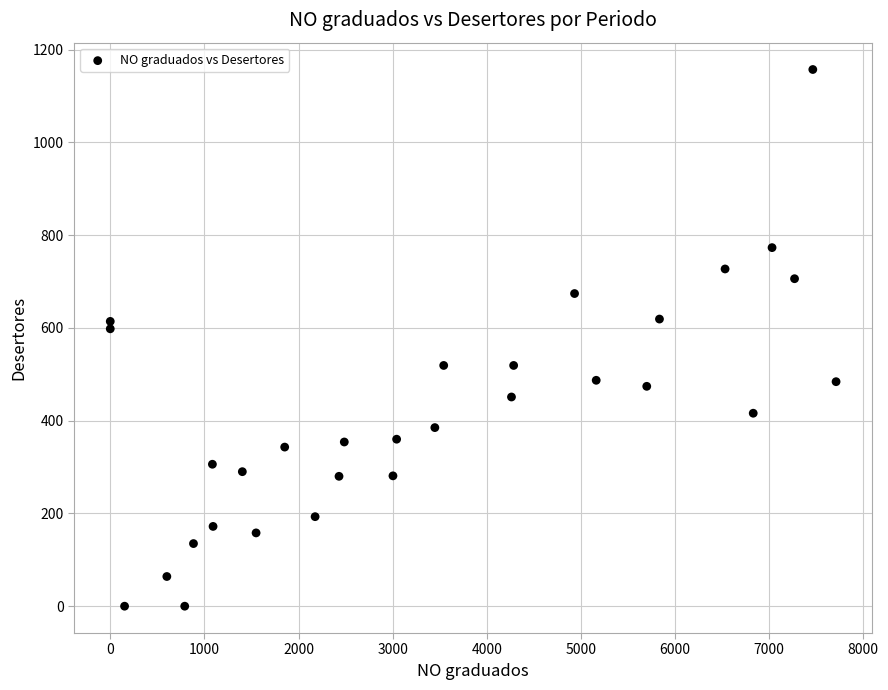

What Y value in the scatter plot is closest to 578?

598